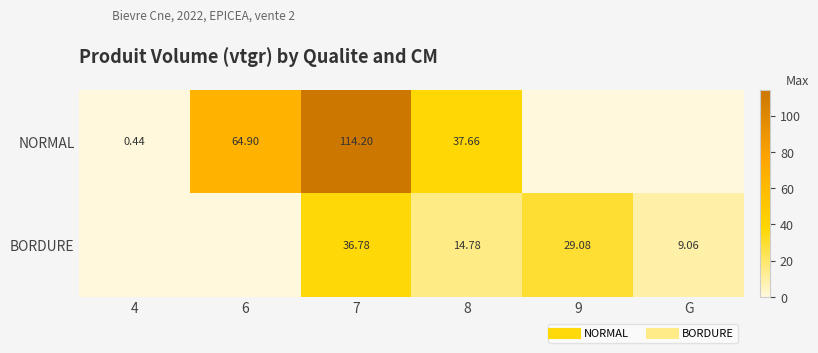

List the labels in order of NORMAL value, smallest first.

9, G, 4, 8, 6, 7